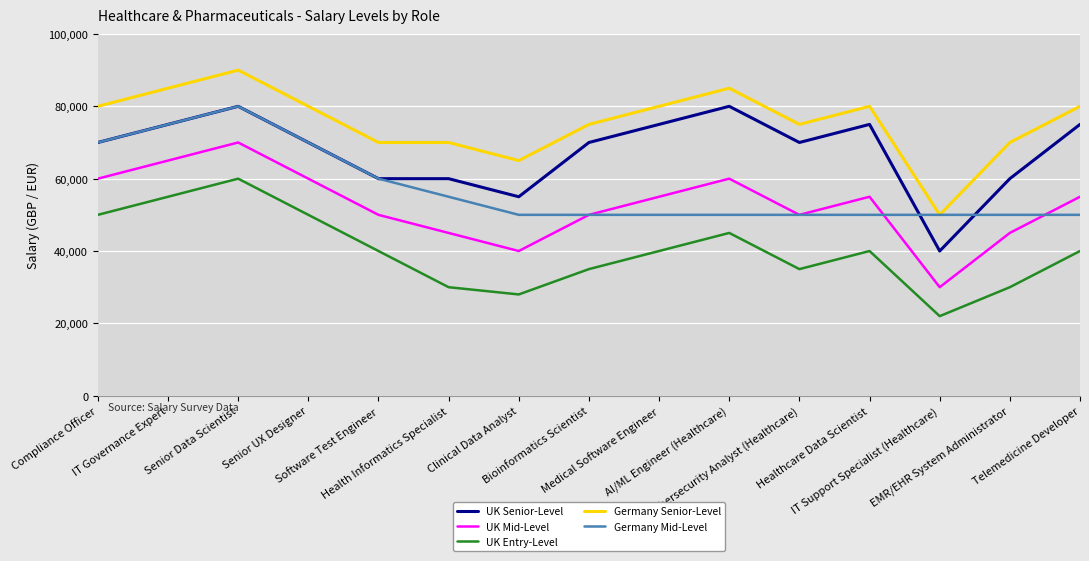

Reading left to right, transcribe all the data shown in this chart.

UK Senior-Level: Compliance Officer=70000	IT Governance Expert=75000	Senior Data Scientist=80000	Senior UX Designer=70000	Software Test Engineer=60000	Health Informatics Specialist=60000	Clinical Data Analyst=55000	Bioinformatics Scientist=70000	Medical Software Engineer=75000	AI/ML Engineer (Healthcare)=80000	Cybersecurity Analyst (Healthcare)=70000	Healthcare Data Scientist=75000	IT Support Specialist (Healthcare)=40000	EMR/EHR System Administrator=60000	Telemedicine Developer=75000
UK Mid-Level: Compliance Officer=60000	IT Governance Expert=65000	Senior Data Scientist=70000	Senior UX Designer=60000	Software Test Engineer=50000	Health Informatics Specialist=45000	Clinical Data Analyst=40000	Bioinformatics Scientist=50000	Medical Software Engineer=55000	AI/ML Engineer (Healthcare)=60000	Cybersecurity Analyst (Healthcare)=50000	Healthcare Data Scientist=55000	IT Support Specialist (Healthcare)=30000	EMR/EHR System Administrator=45000	Telemedicine Developer=55000
UK Entry-Level: Compliance Officer=50000	IT Governance Expert=55000	Senior Data Scientist=60000	Senior UX Designer=50000	Software Test Engineer=40000	Health Informatics Specialist=30000	Clinical Data Analyst=28000	Bioinformatics Scientist=35000	Medical Software Engineer=40000	AI/ML Engineer (Healthcare)=45000	Cybersecurity Analyst (Healthcare)=35000	Healthcare Data Scientist=40000	IT Support Specialist (Healthcare)=22000	EMR/EHR System Administrator=30000	Telemedicine Developer=40000
Germany Senior-Level: Compliance Officer=80000	IT Governance Expert=85000	Senior Data Scientist=90000	Senior UX Designer=80000	Software Test Engineer=70000	Health Informatics Specialist=70000	Clinical Data Analyst=65000	Bioinformatics Scientist=75000	Medical Software Engineer=80000	AI/ML Engineer (Healthcare)=85000	Cybersecurity Analyst (Healthcare)=75000	Healthcare Data Scientist=80000	IT Support Specialist (Healthcare)=50000	EMR/EHR System Administrator=70000	Telemedicine Developer=80000
Germany Mid-Level: Compliance Officer=70000	IT Governance Expert=75000	Senior Data Scientist=80000	Senior UX Designer=70000	Software Test Engineer=60000	Health Informatics Specialist=55000	Clinical Data Analyst=50000	Bioinformatics Scientist=50000	Medical Software Engineer=50000	AI/ML Engineer (Healthcare)=50000	Cybersecurity Analyst (Healthcare)=50000	Healthcare Data Scientist=50000	IT Support Specialist (Healthcare)=50000	EMR/EHR System Administrator=50000	Telemedicine Developer=50000